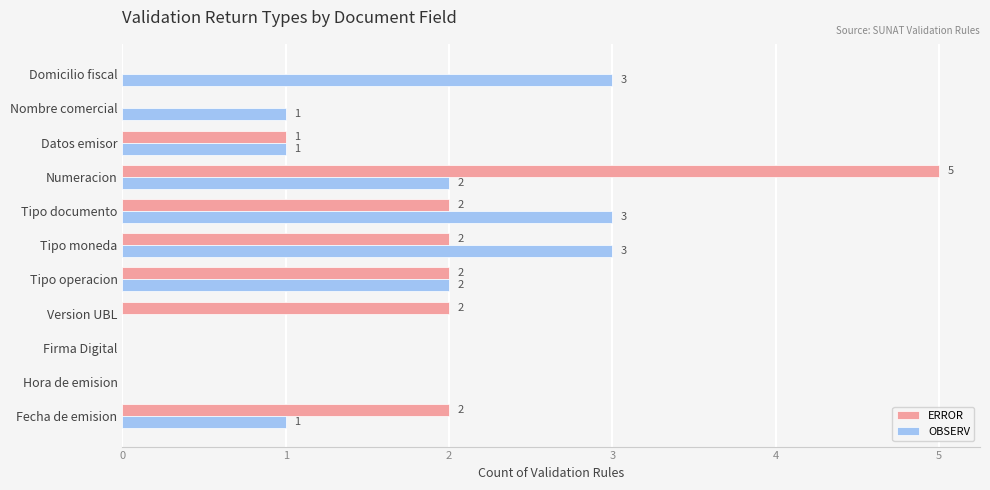

How many values in ERROR are above zero?

7